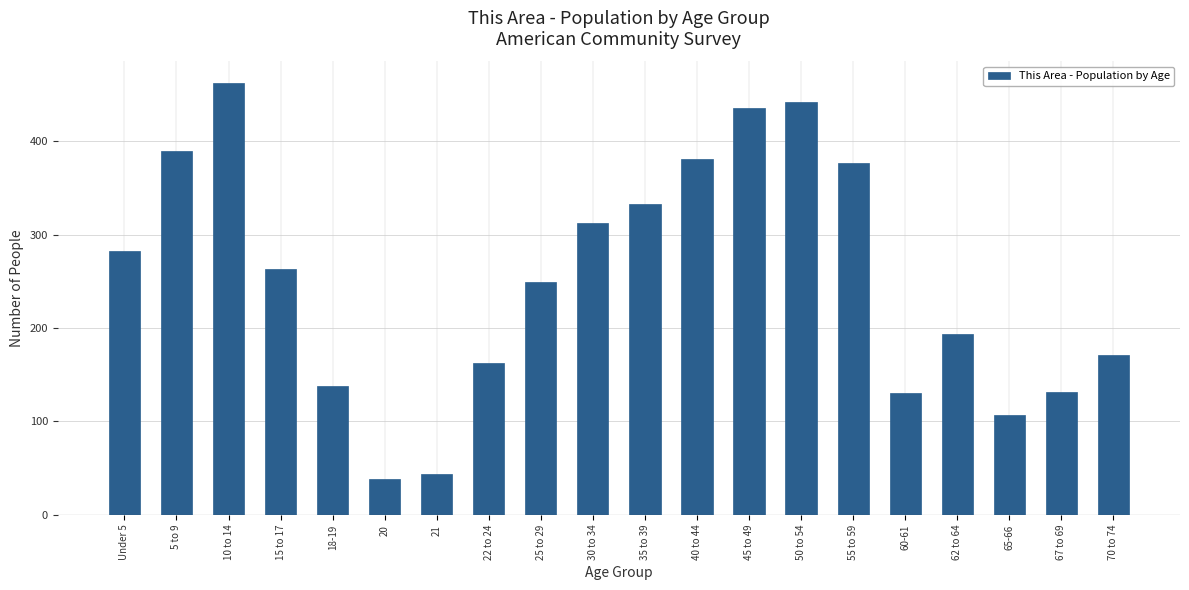

What value does the data have at 15 to 17, to the nearest 10?

260